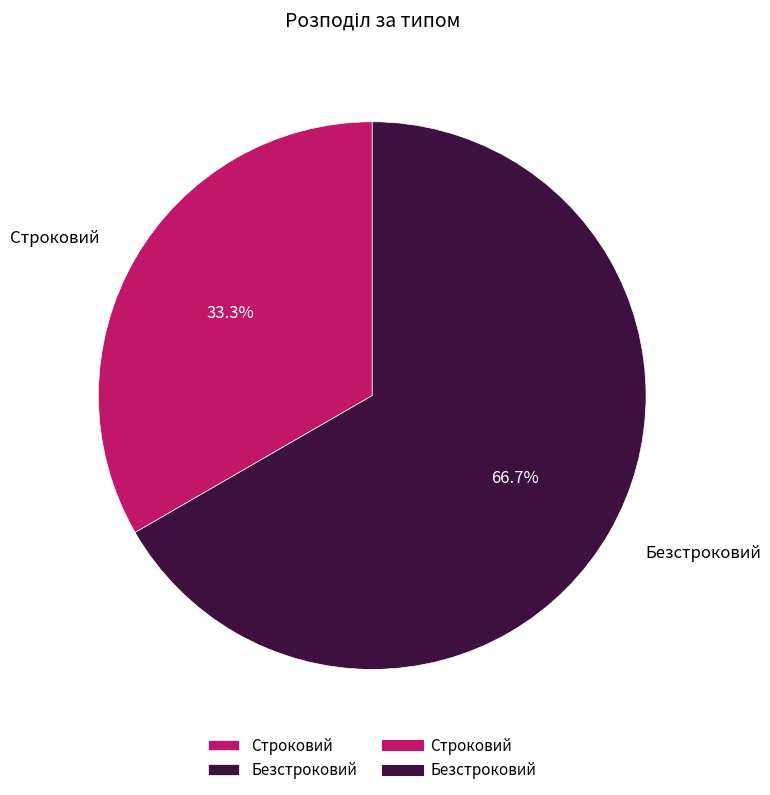

How much of the chart is everything except Строковий?

66.7%